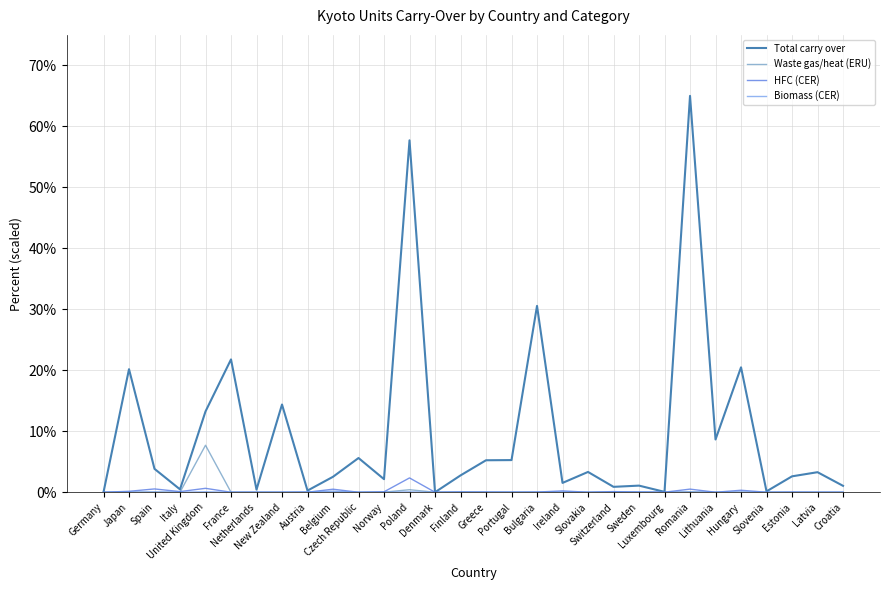

Does the chart display data point markers on the line(s)?

No